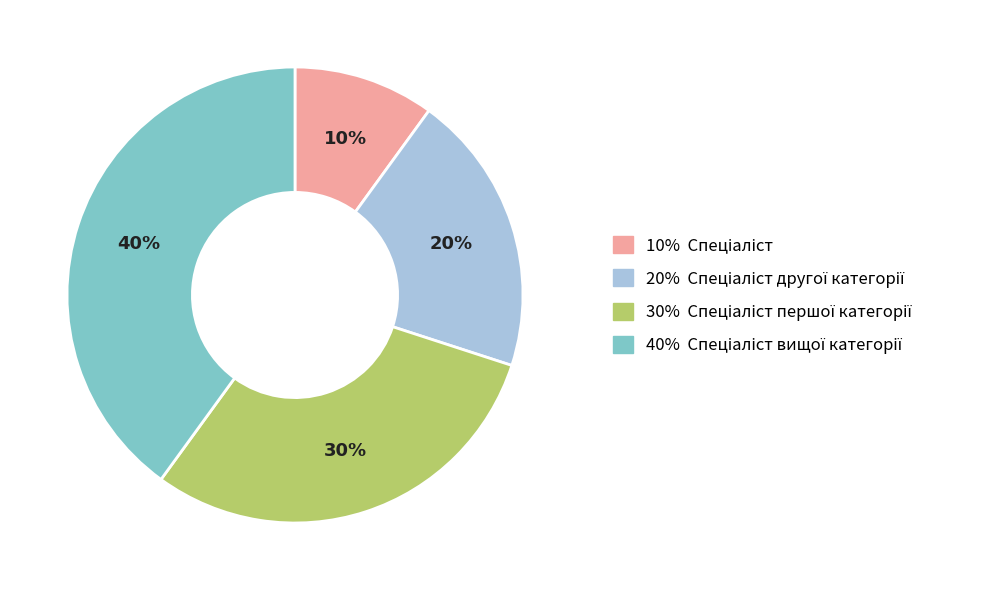

To the nearest percent, what is the difference between the largest and smallest slice percentages?

30%